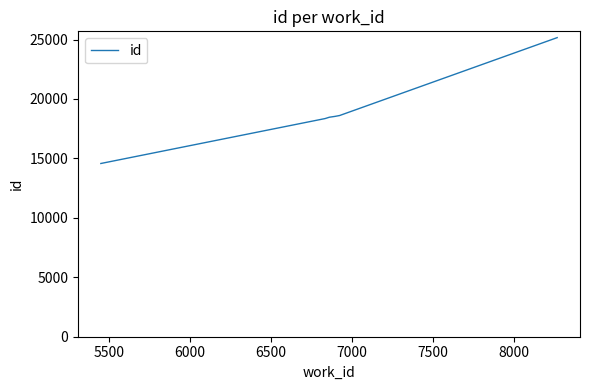

What is the sum of all values?

113700